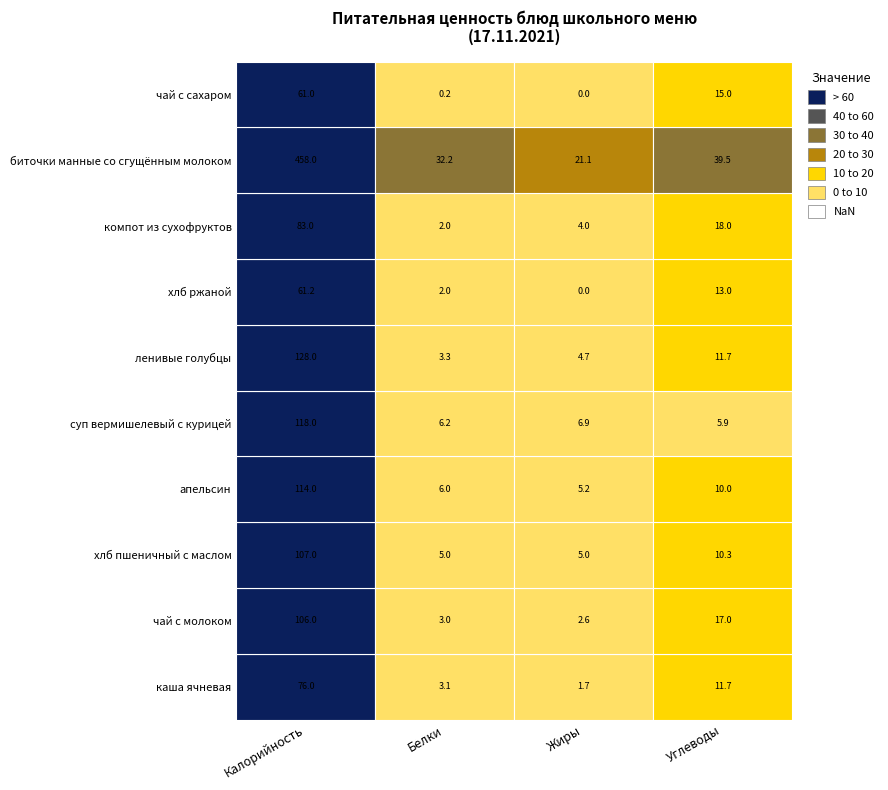

What is the difference between the чай с сахаром values at 3 and 2?

15.0